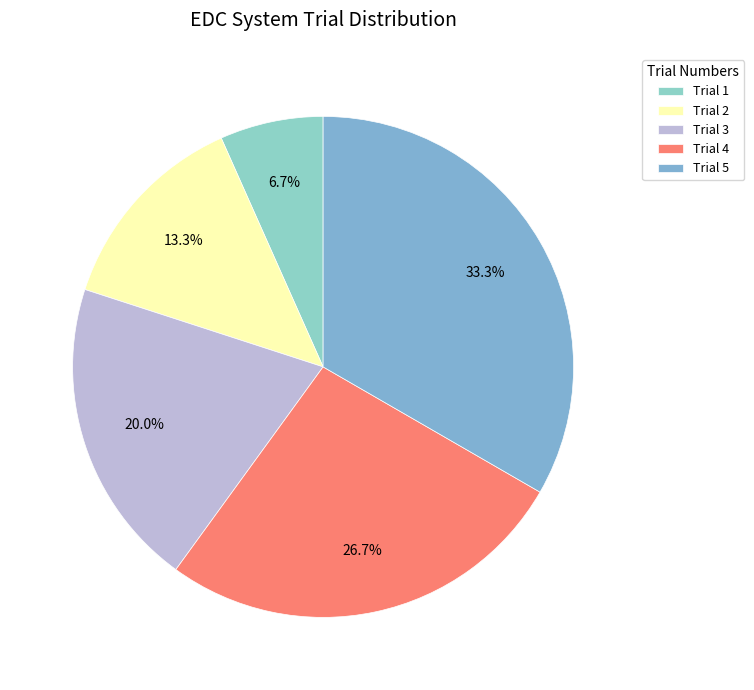

What percentage do Trial 5 and Trial 3 together represent?

53.3%